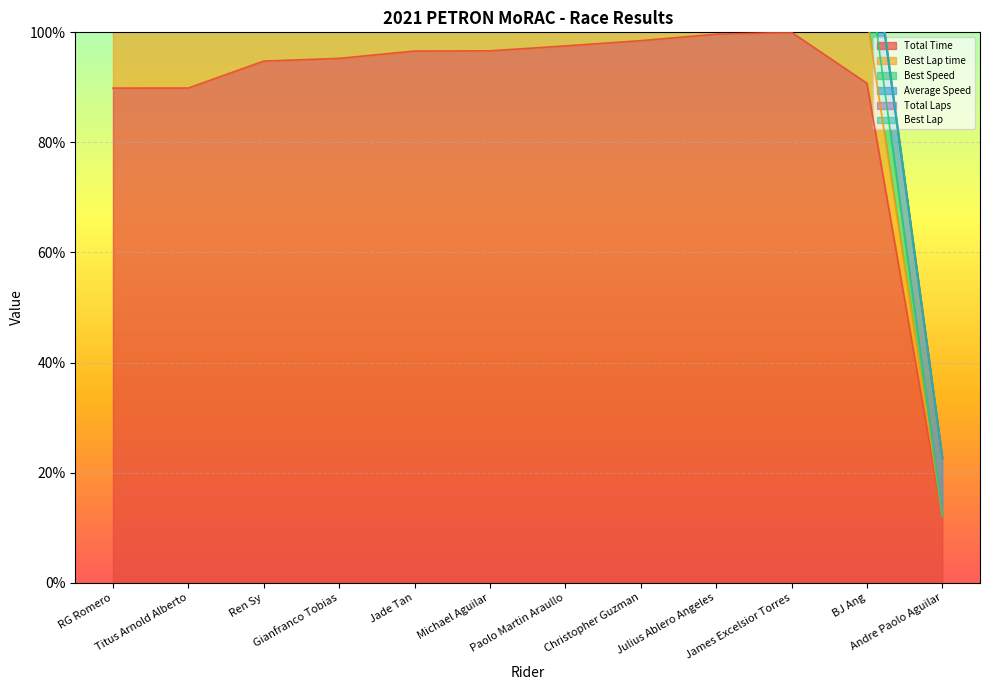

What is the minimum value for Total Time?

12.1